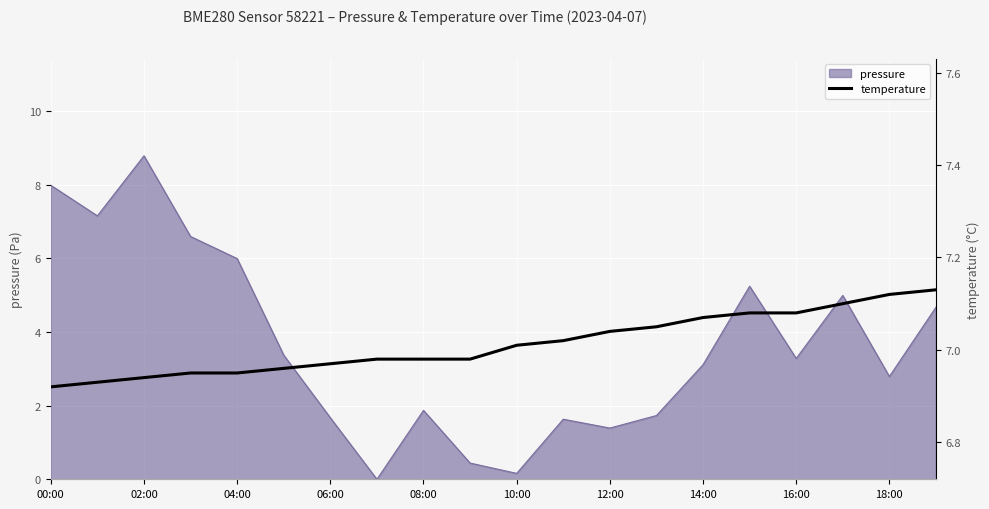

Reading left to right, what are all the values shown in this chart?

6.9	6.9	6.9	7.0	7.0	7.0	7.0	7.0	7.0	7.0	7.0	7.0	7.0	7.0	7.1	7.1	7.1	7.1	7.1	7.1